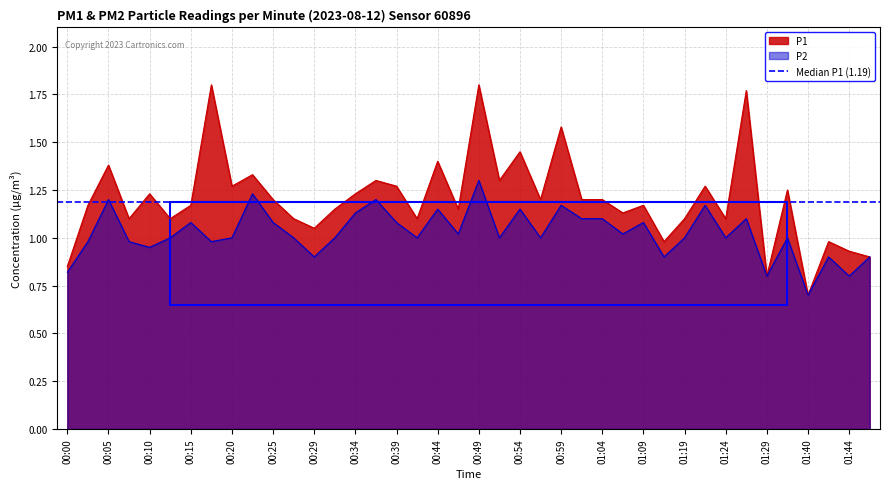

Reading right to left, extract all data points from this chart.

P1: 0.9	0.9	1.0	0.7	1.2	0.8	1.8	1.1	1.3	1.1	1.0	1.2	1.1	1.2	1.2	1.6	1.2	1.4	1.3	1.8	1.1	1.4	1.1	1.3	1.3	1.2	1.1	1.1	1.1	1.2	1.3	1.3	1.8	1.2	1.1	1.2	1.1	1.4	1.2	0.8
P2: 0.9	0.8	0.9	0.7	1.0	0.8	1.1	1.0	1.2	1.0	0.9	1.1	1.0	1.1	1.1	1.2	1.0	1.1	1.0	1.3	1.0	1.1	1.0	1.1	1.2	1.1	1.0	0.9	1.0	1.1	1.2	1.0	1.0	1.1	1.0	0.9	1.0	1.2	1.0	0.8